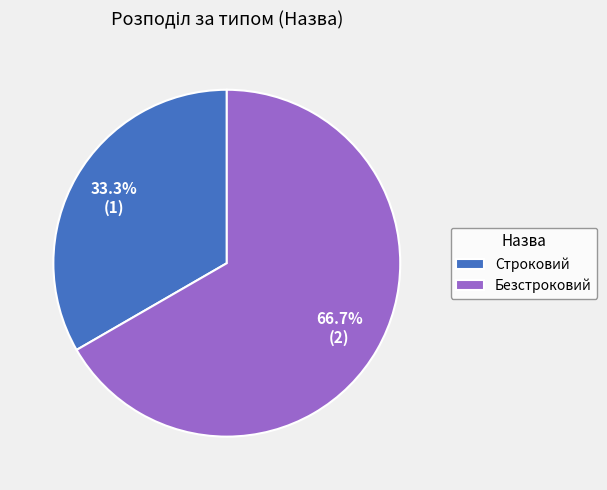

Combined, do Безстроковий and Строковий account for over 50%?

Yes